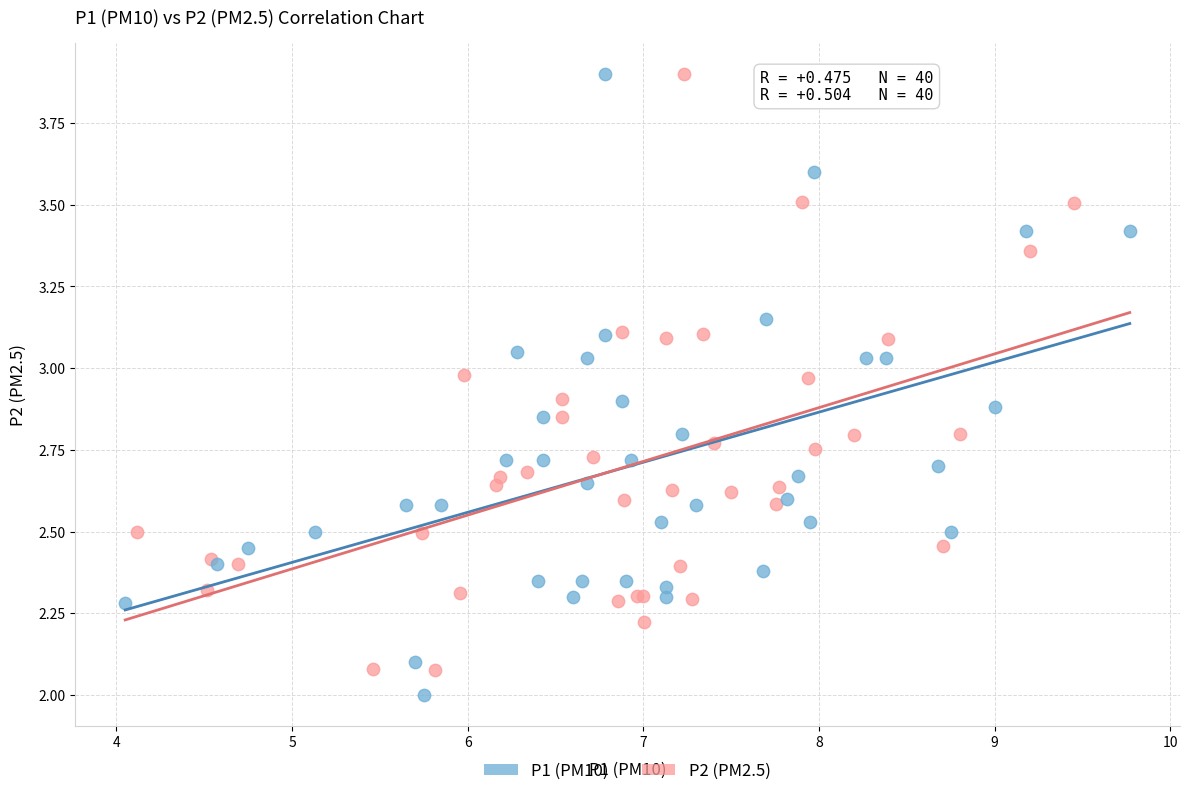

What are all the series names shown in the legend?

P1 (PM10), P2 (PM2.5)